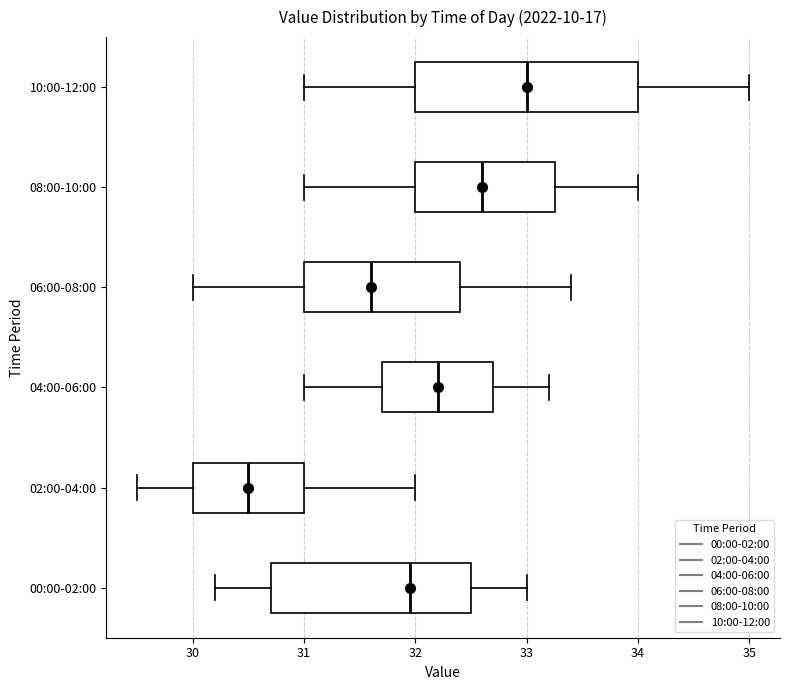

Reading bottom to top, read every box against the x-axis: the position of its median line, the range the box covers, and the ends of its whiskers. The values are not printed on the chart, so give them approximately, as read against the axis.

00:00-02:00: median 32.0, box 30.7 to 32.5, whiskers 30.2 to 33.0
02:00-04:00: median 30.5, box 30.0 to 31.0, whiskers 29.5 to 32.0
04:00-06:00: median 32.2, box 31.7 to 32.7, whiskers 31.0 to 33.2
06:00-08:00: median 31.6, box 31.0 to 32.4, whiskers 30.0 to 33.4
08:00-10:00: median 32.6, box 32.0 to 33.3, whiskers 31.0 to 34.0
10:00-12:00: median 33.0, box 32.0 to 34.0, whiskers 31.0 to 35.0